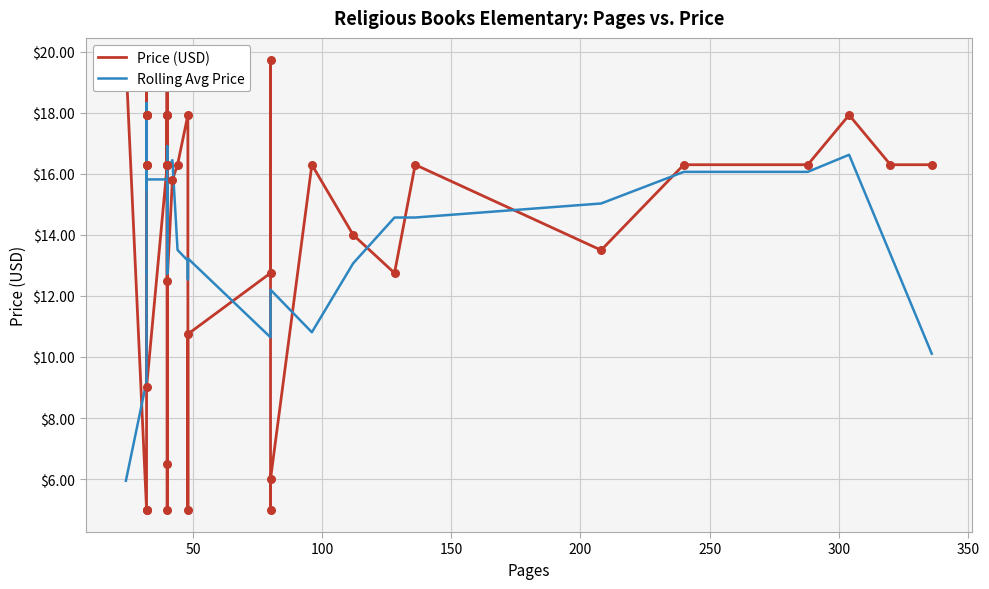

What are all the series names shown in the legend?

Price (USD), Rolling Avg Price